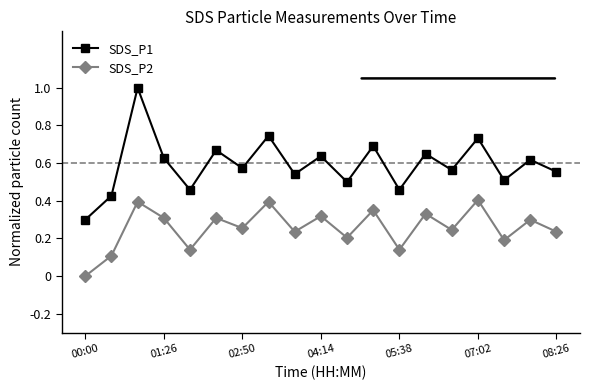

Rank the series by their maximum value, from highest to lowest.

SDS_P1, SDS_P2